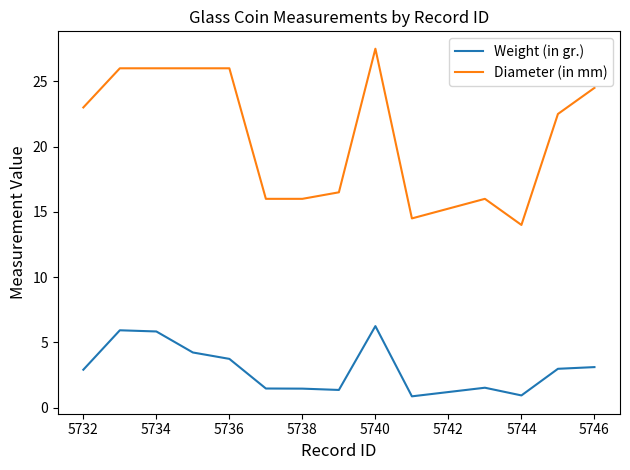

What is the difference between the maximum and minimum values in the Diameter (in mm) series?

13.5